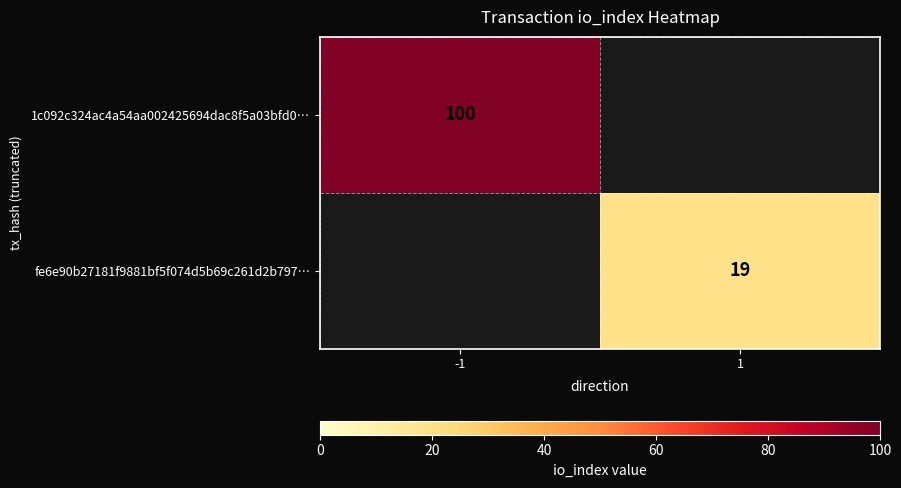

At which category is the sum across all series the highest?

-1